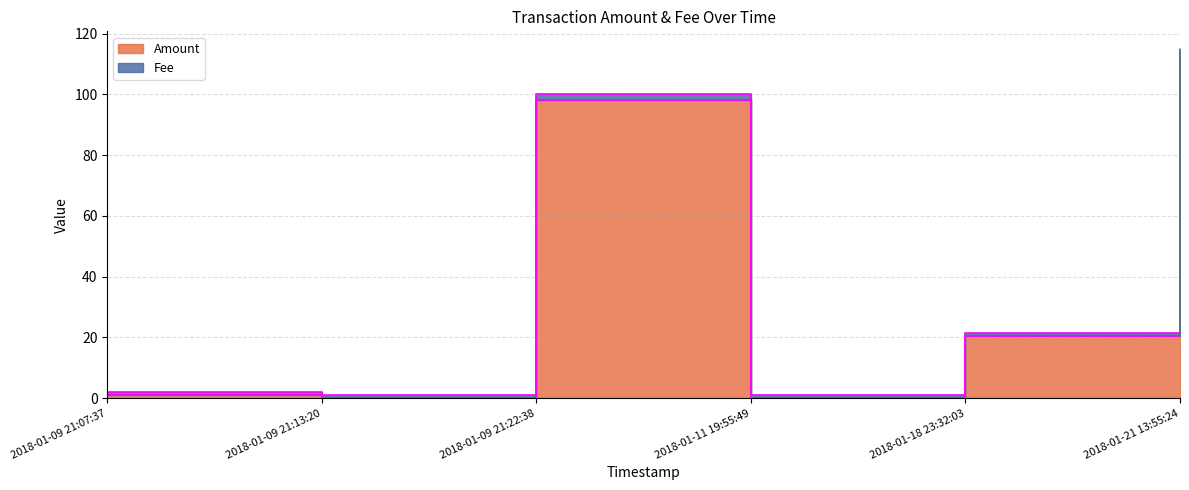

What position from the left is 2018-01-09 21:07:37?

1